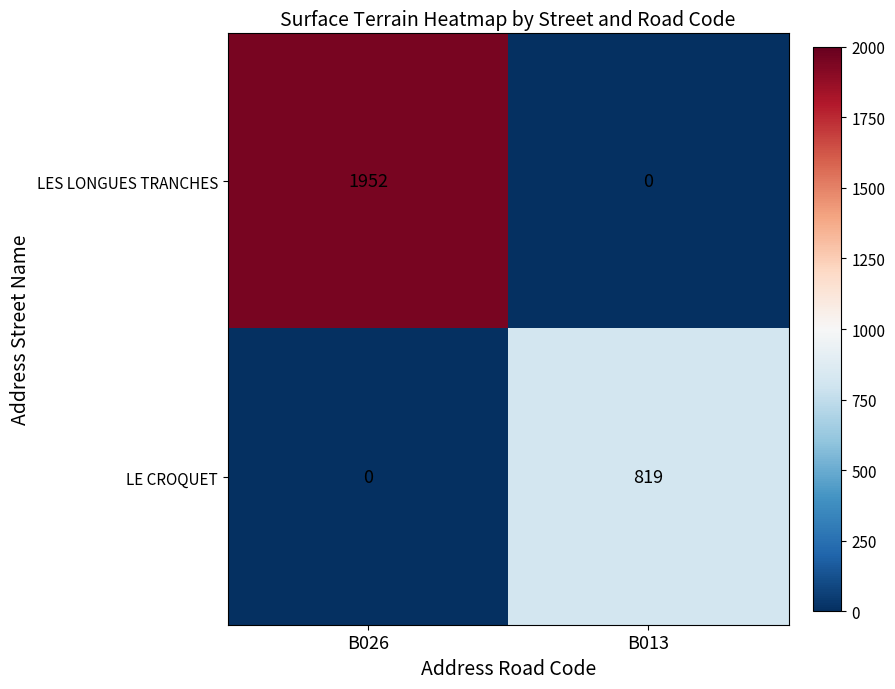

Which series changed the most between B026 and B013?

LES LONGUES TRANCHES